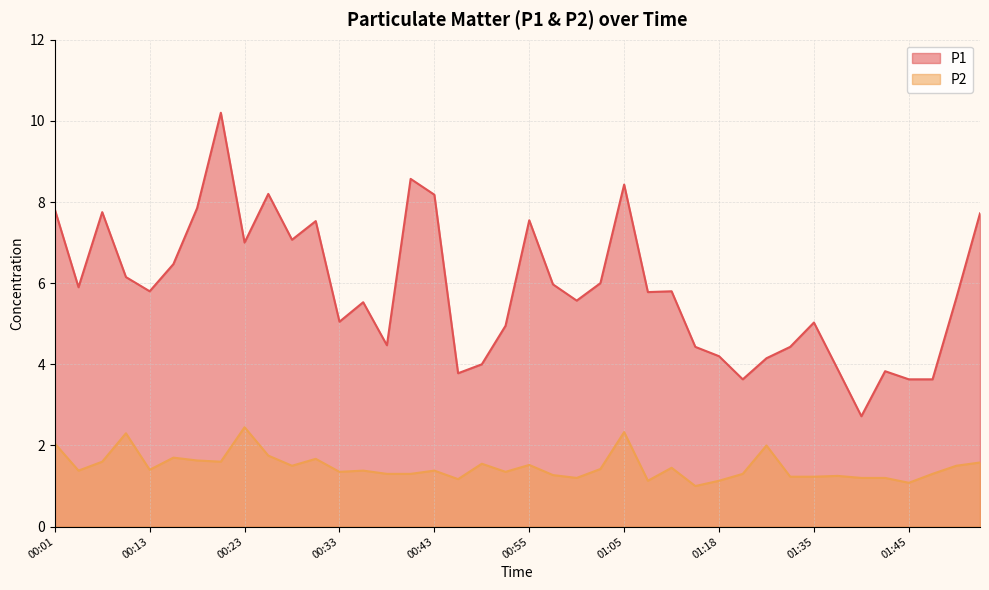

At which category does the chart reach its peak across all series?

00:21